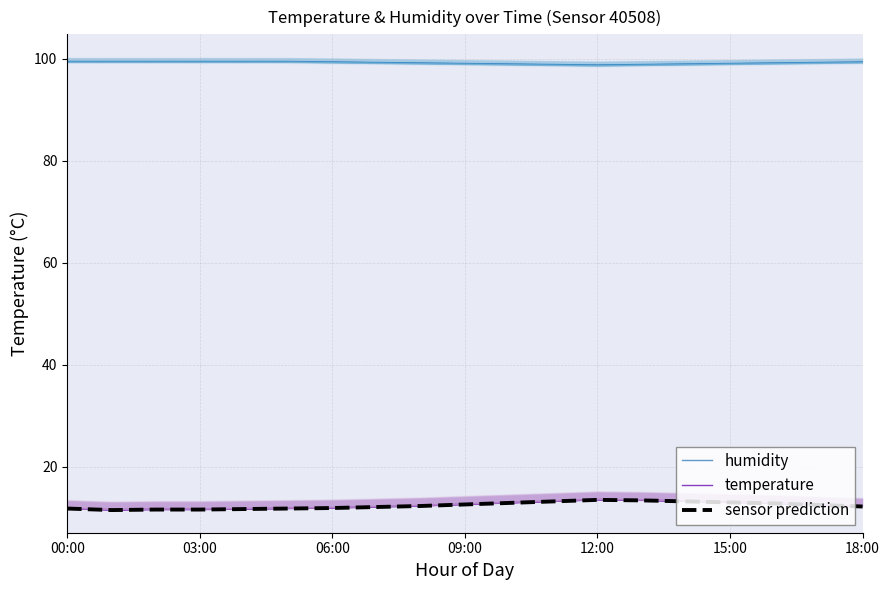

Is the value of humidity_band_0 at 00:00 greater than the value of sensor prediction at 16?

Yes